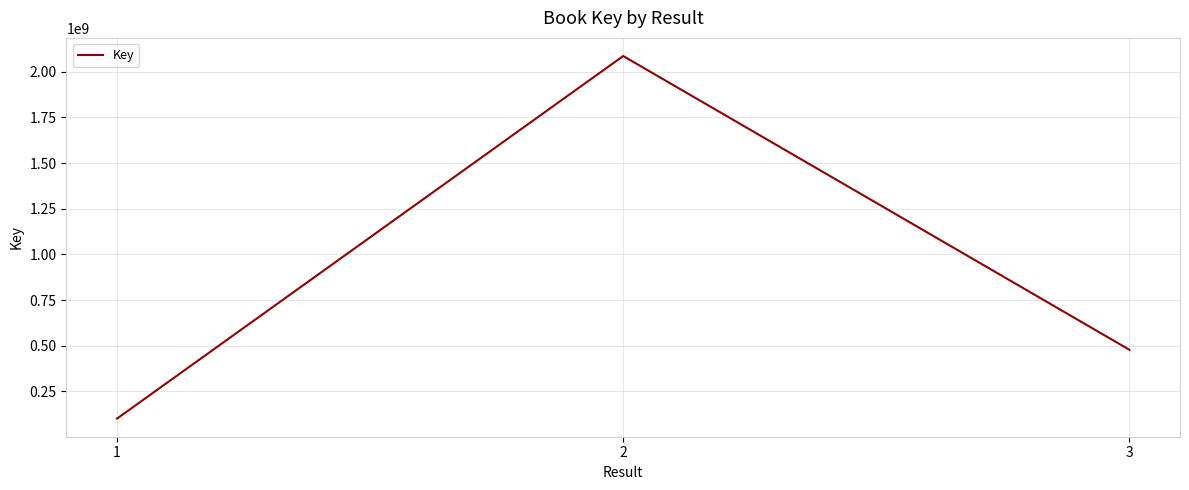

At which category does the chart reach its minimum across all series?

1